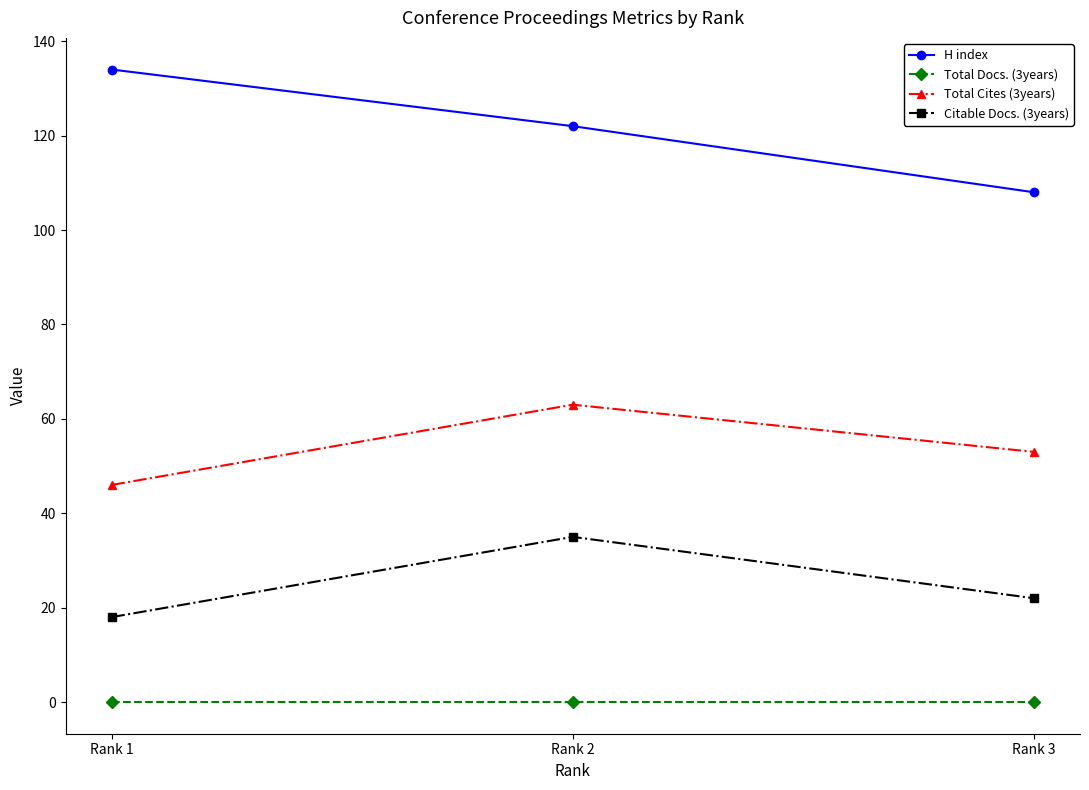

How many Citable Docs. (3years) values are between 18 and 35?

3